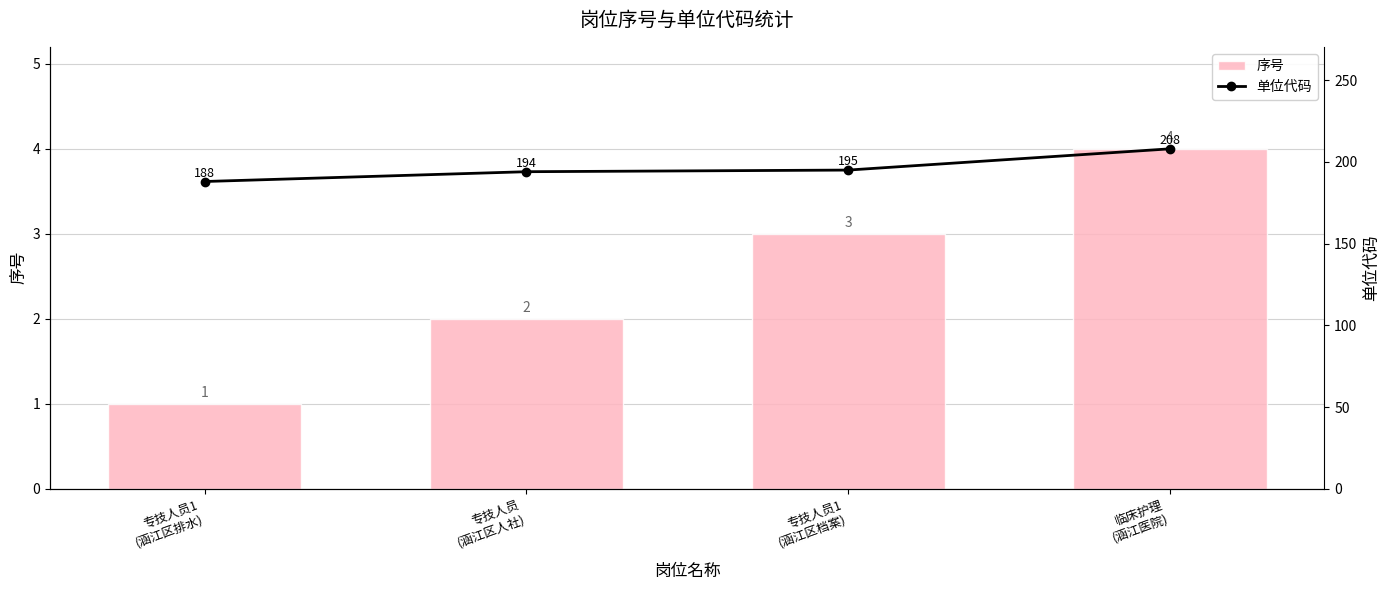

Are the bars horizontal?

No